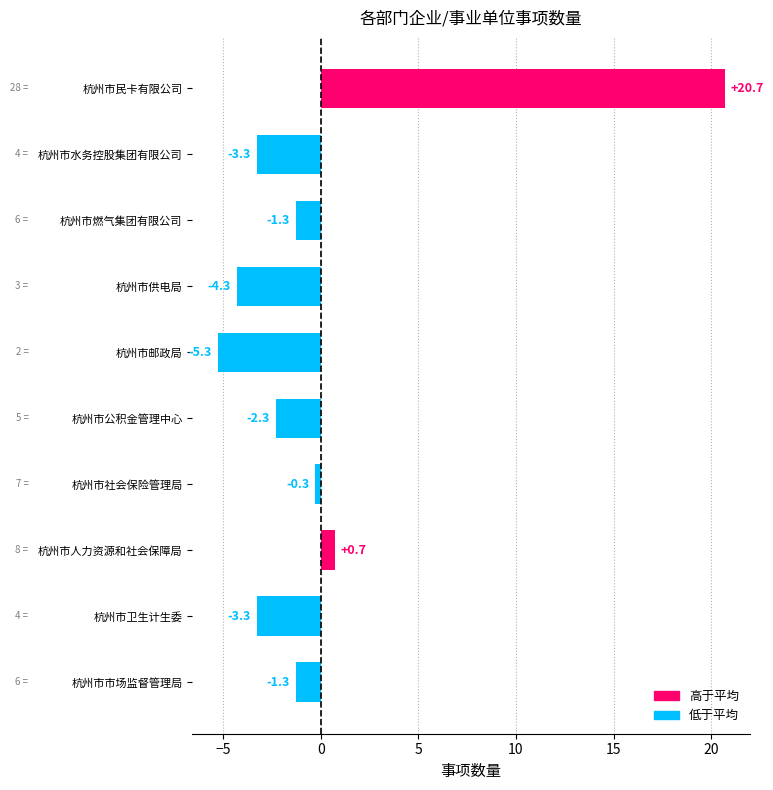

Between 杭州市水务控股集团有限公司 and 杭州市市场监督管理局, which is larger?

杭州市市场监督管理局